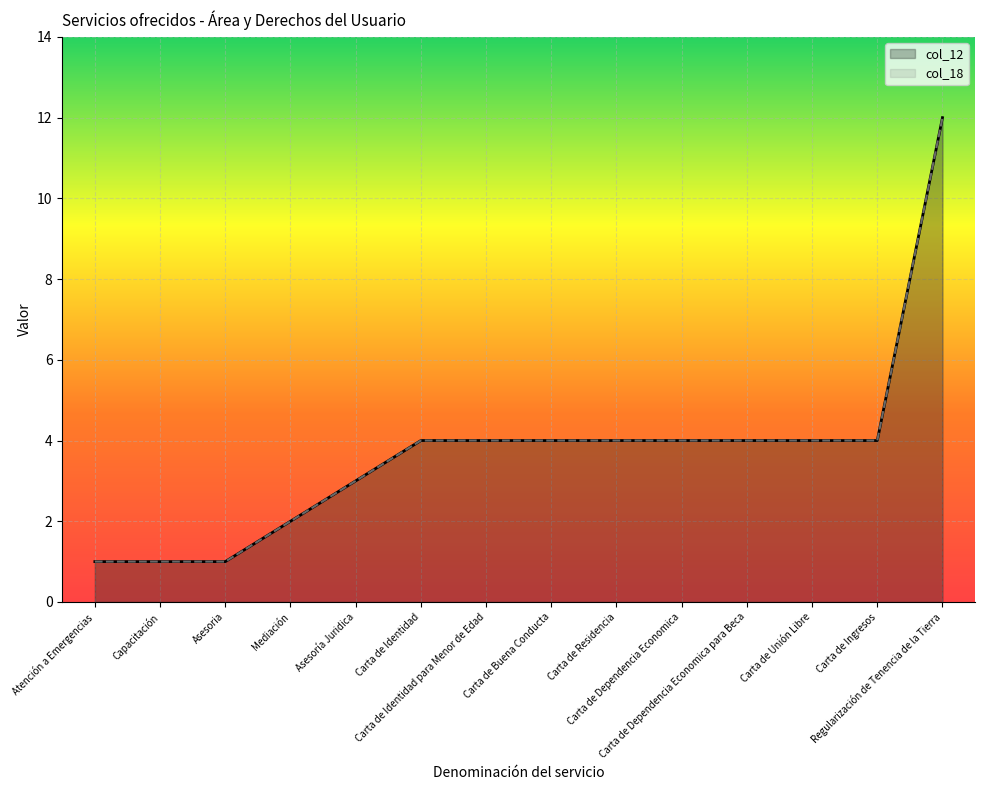

What are all the series names shown in the legend?

col_12, col_18